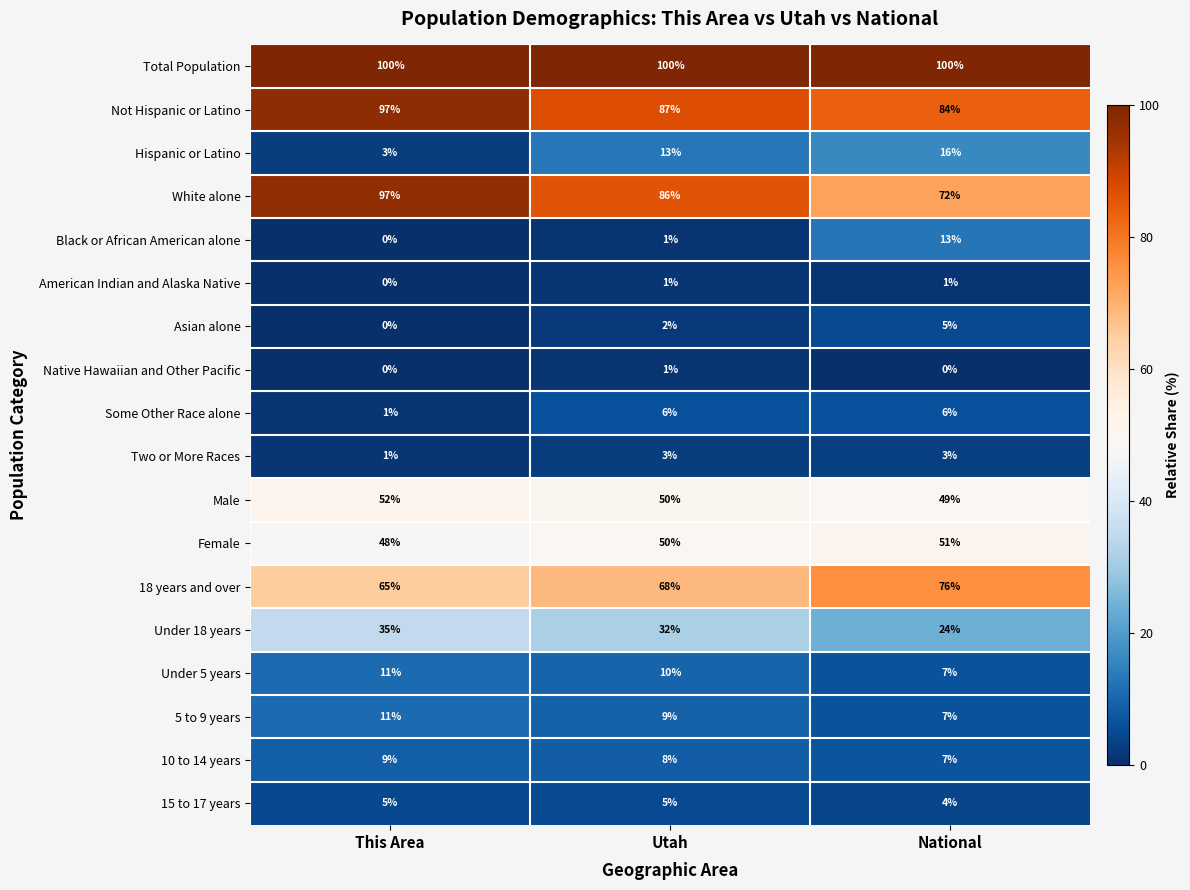

The value of Under 18 years at National is 24. True or false?

True